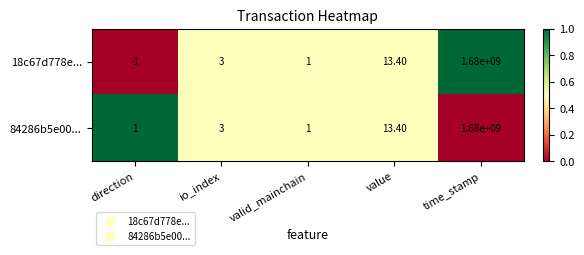

Which series changed the most between direction and io_index?

18c67d778e...